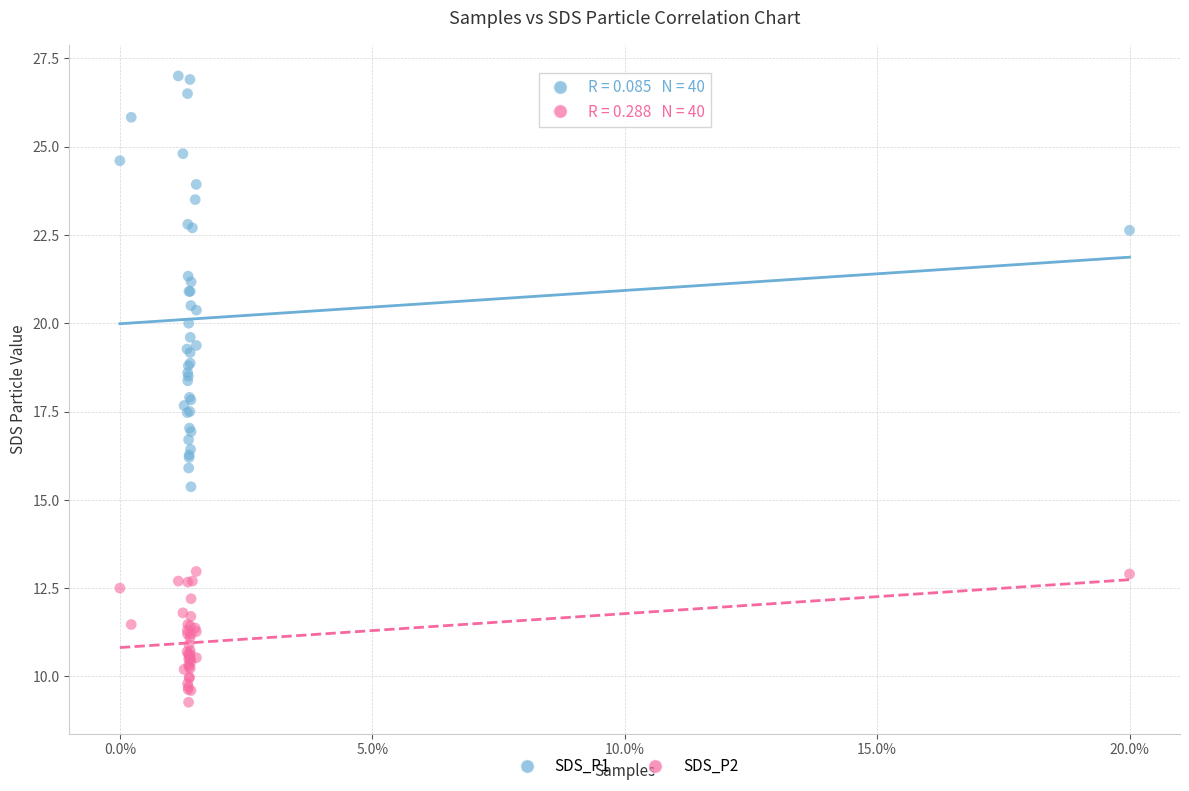

Which series reaches the minimum Y coordinate?

SDS_P2